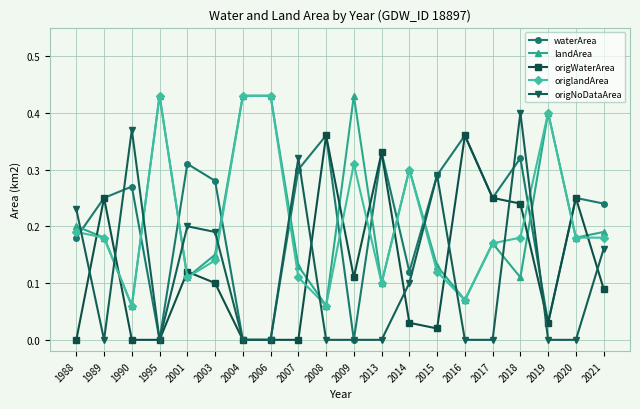

At which category is the sum across all series the highest?

2018